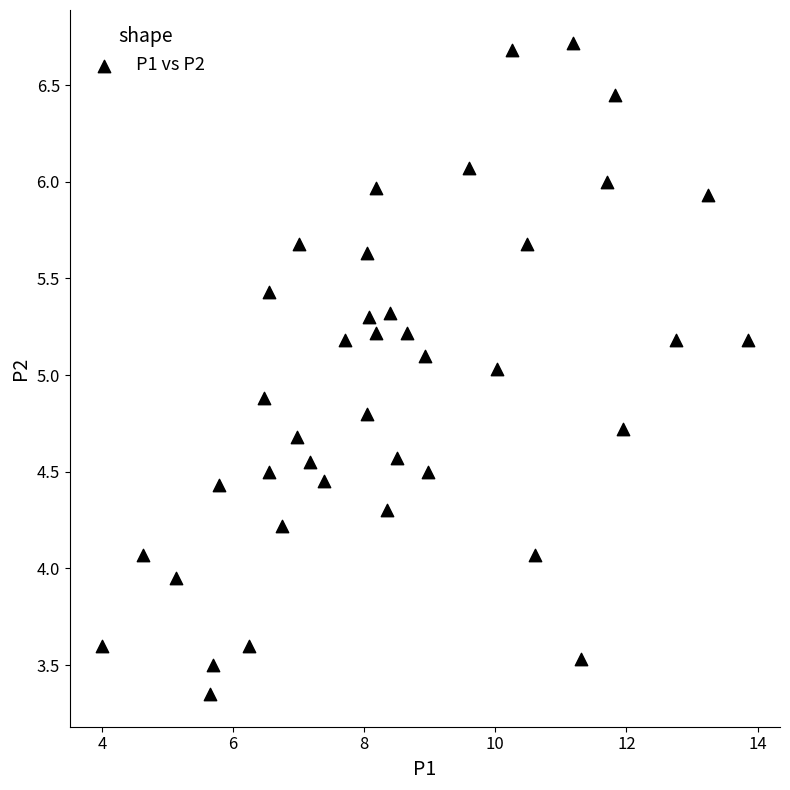

What is the range of X values (max minus min)?

9.8